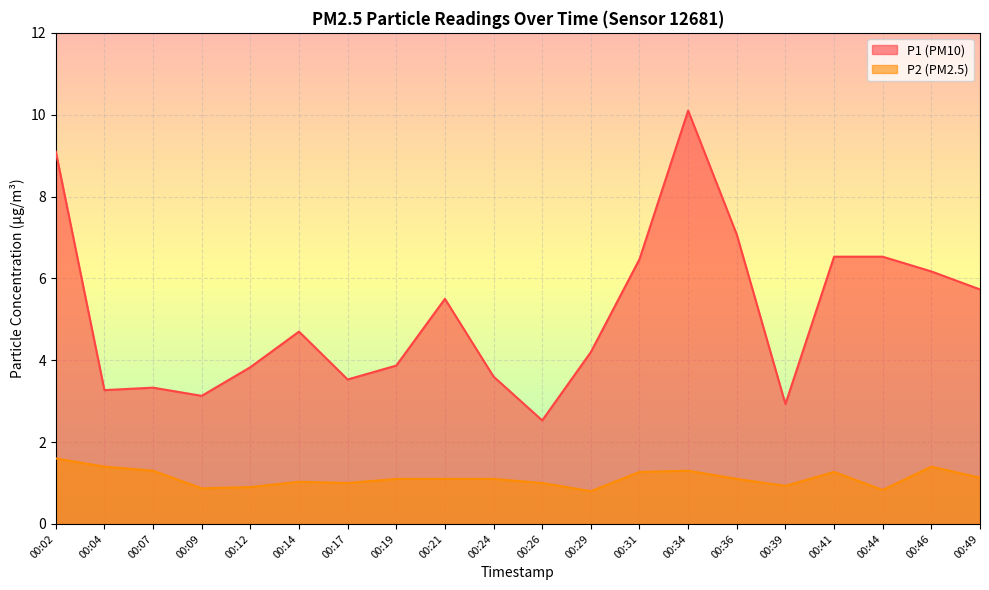

Where is P1 nearest to the value 6?

00:46